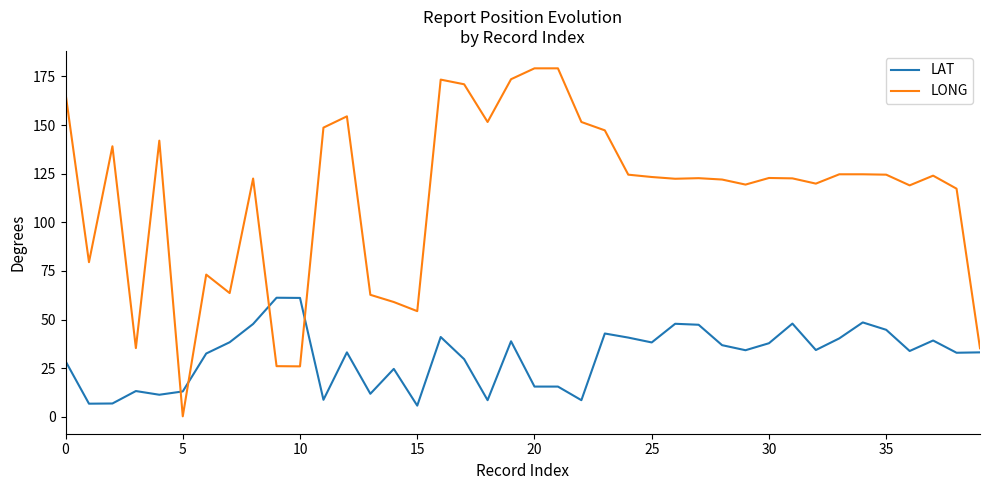

Does the chart display data point markers on the line(s)?

No